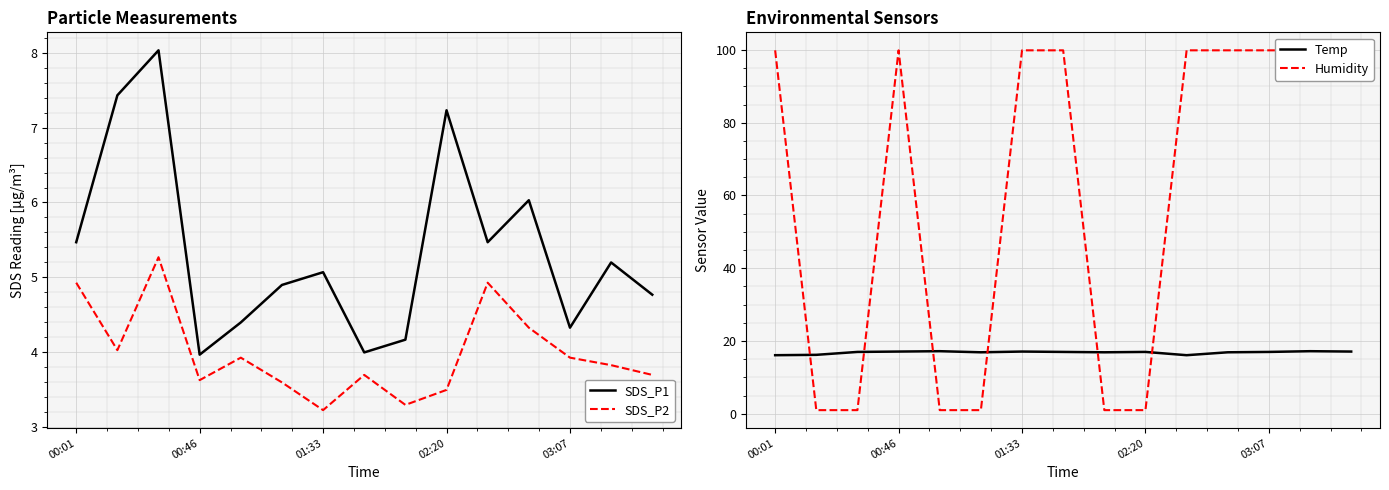

What is the minimum value for SDS_P2?

3.2